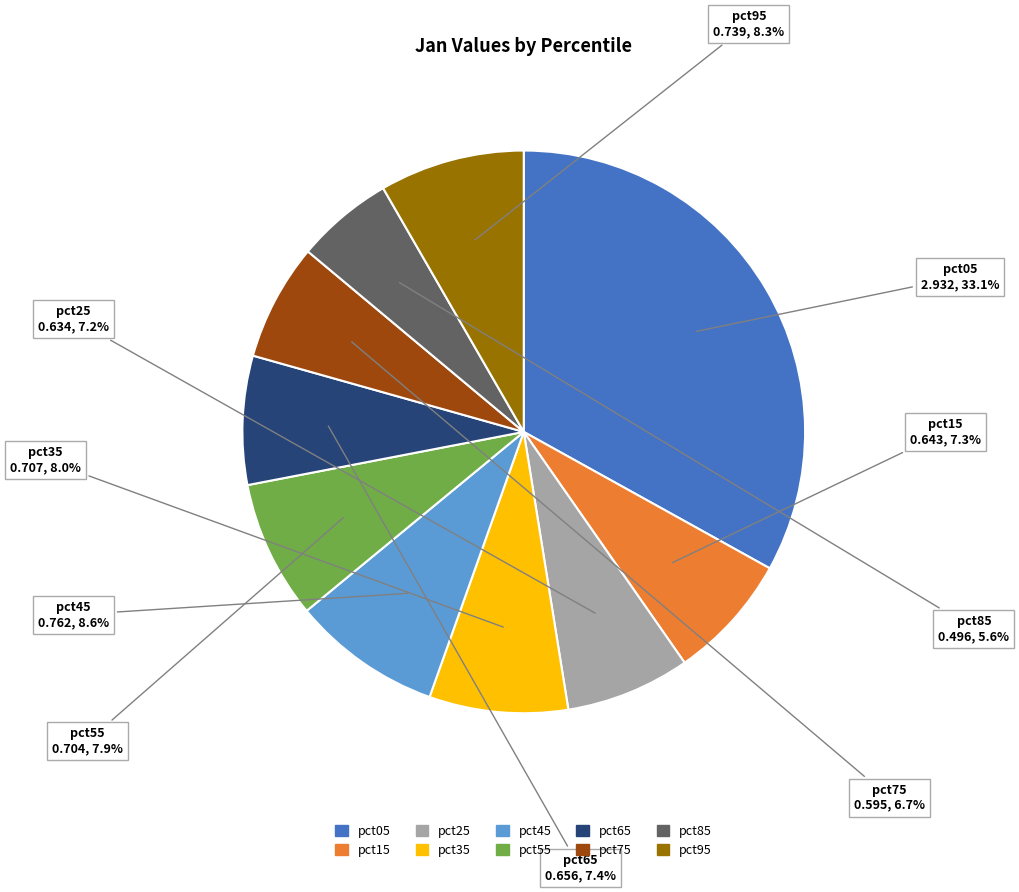

To the nearest percent, what percentage of the pie is pct85?

6%